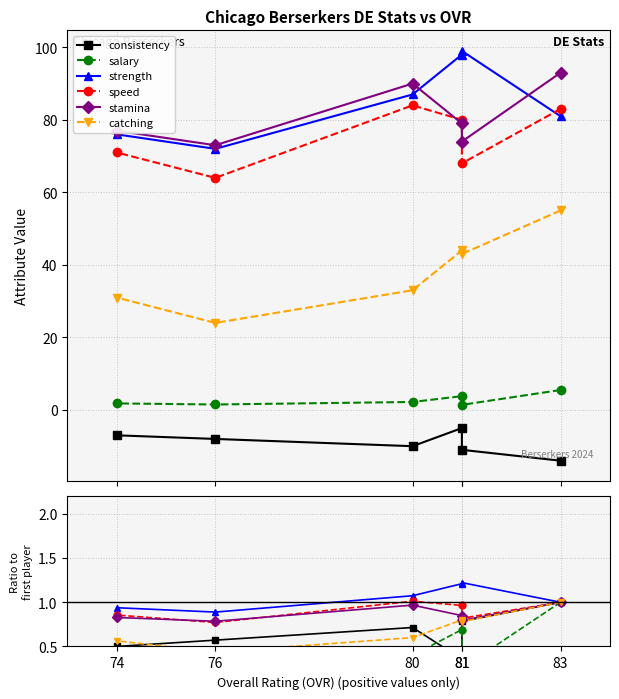

True or false: speed has a value of 1.0 at 83.

True